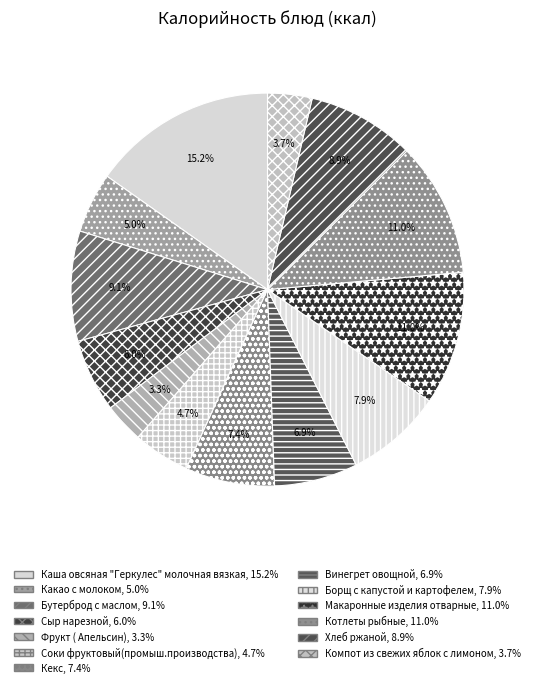

Which has a higher value, Хлеб ржаной or Борщ с капустой и картофелем?

Хлеб ржаной